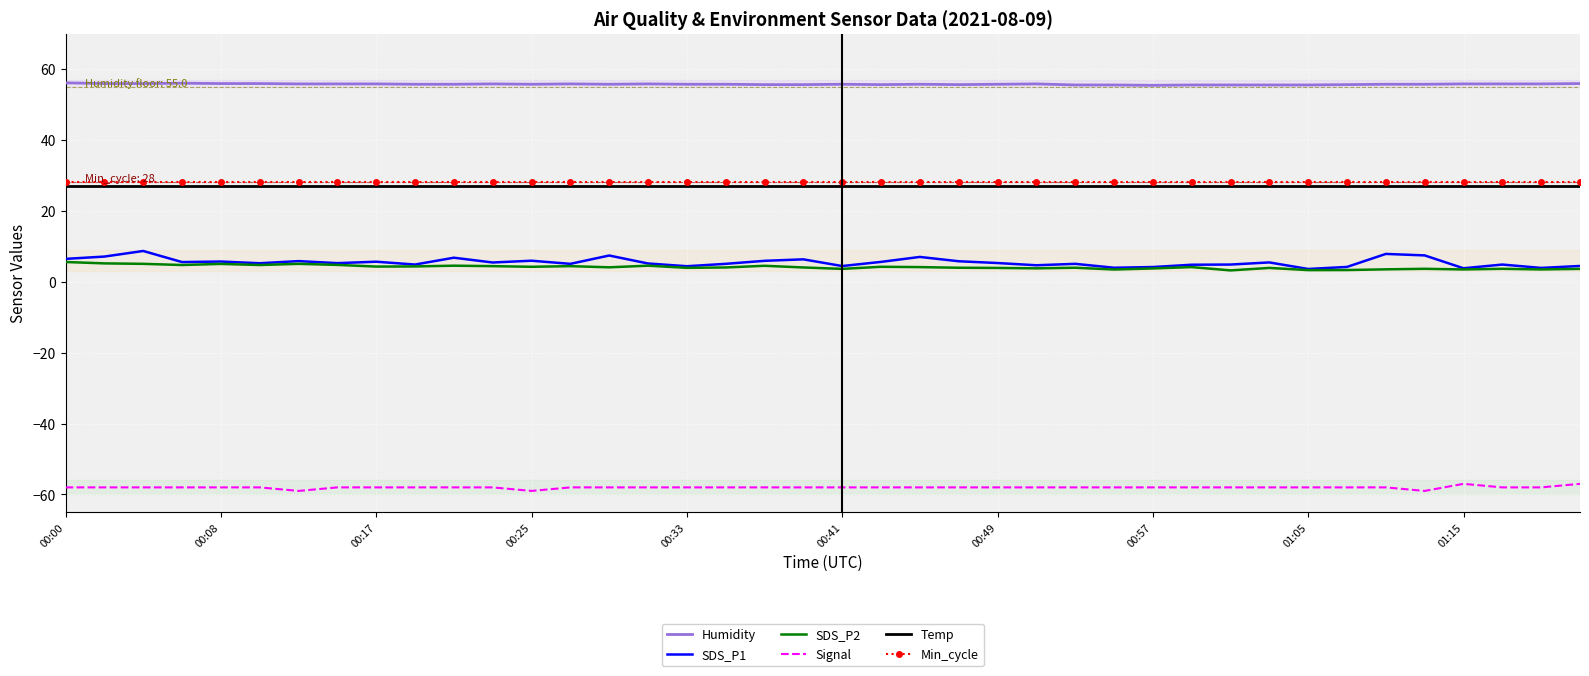

True or false: Temp and SDS_P2 intersect in this chart.

False